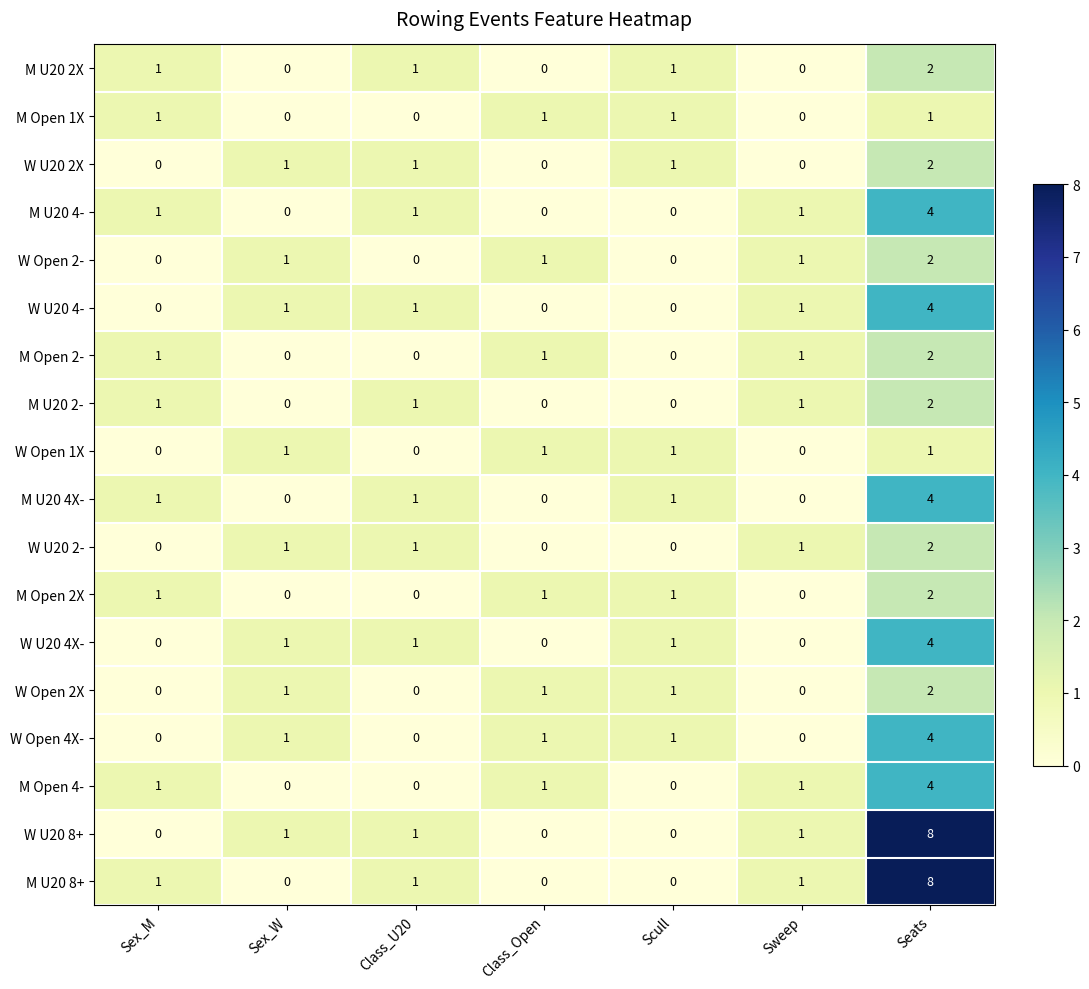

True or false: W U20 4X- has a value of -2 at Sex_M.

False